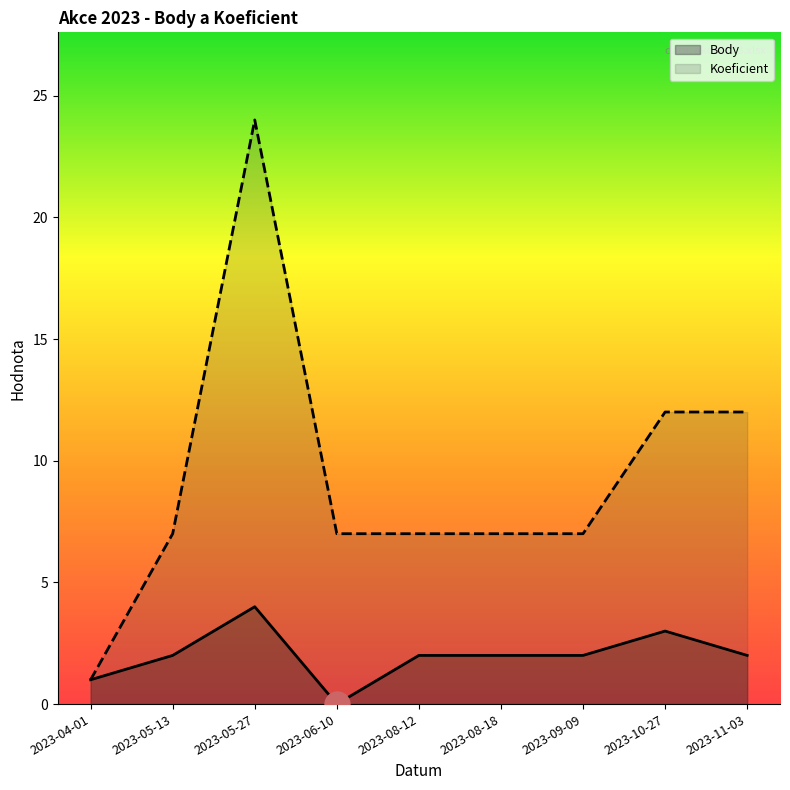

Which series changed the most between 2023-04-01 and 2023-08-18?

Koeficient